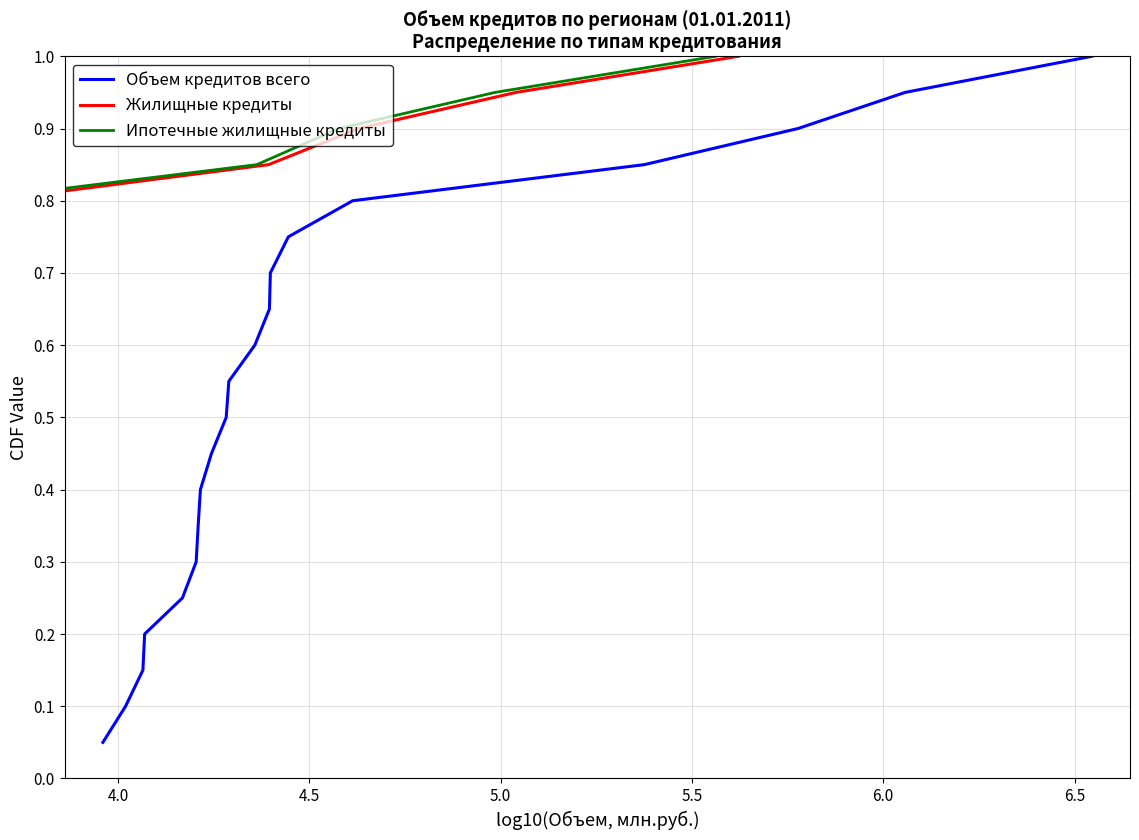

How many categories are shown in the chart?

20